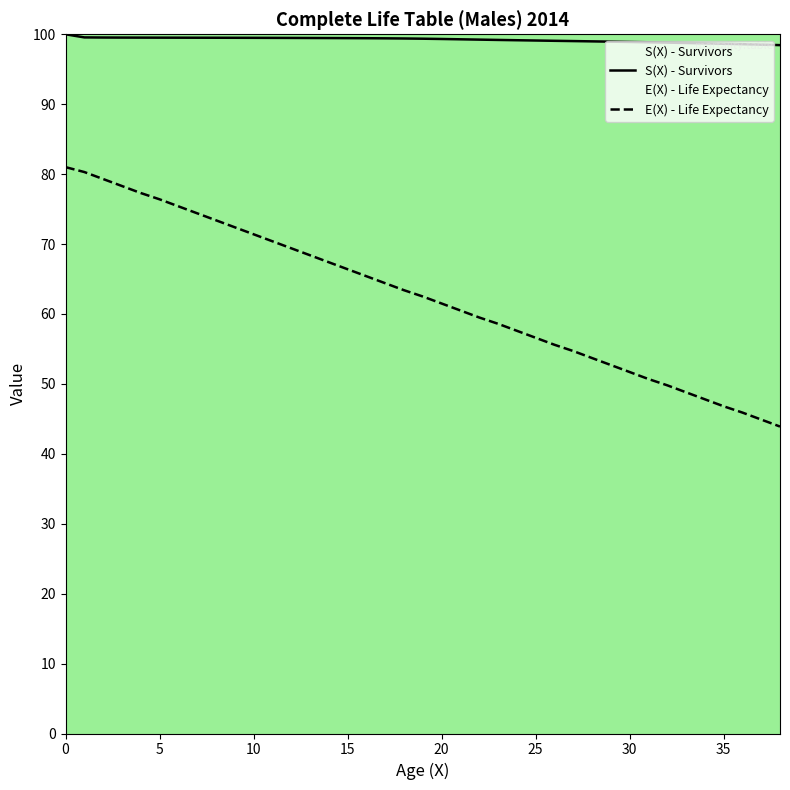

Which has a higher value, 17 or 13?

13